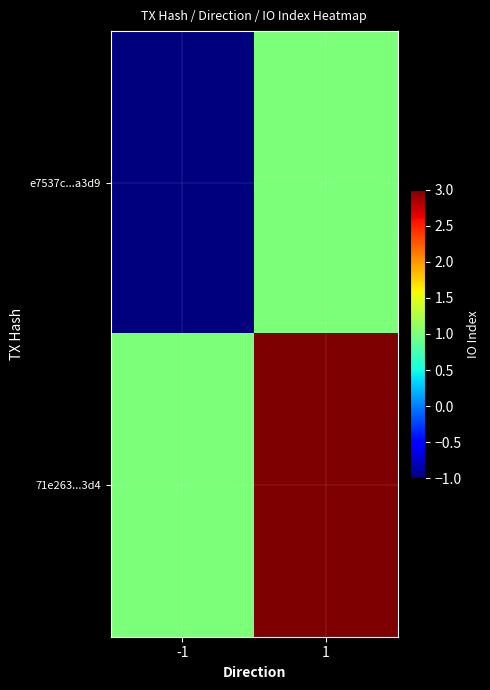

Which has a higher value, -1 or 1?

1